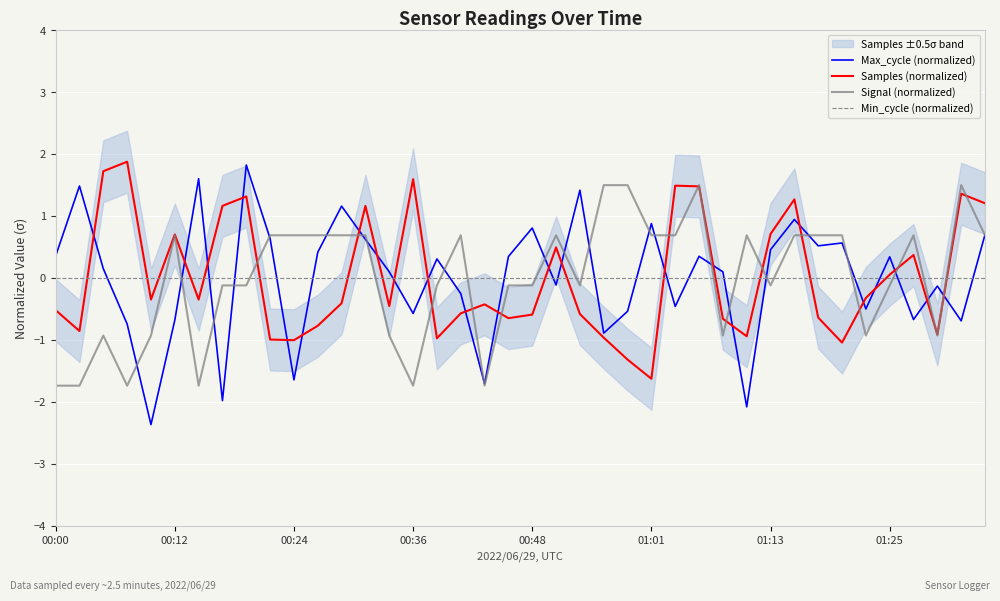

True or false: Samples (normalized) has more than 1 interior local peaks.

True